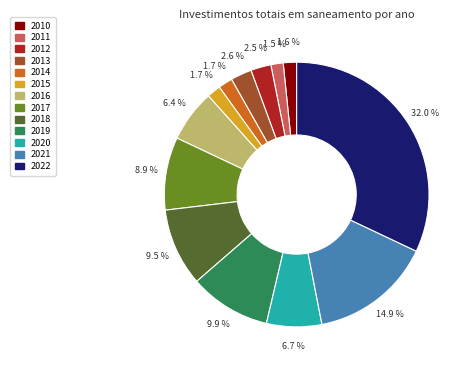

To the nearest percent, what percentage of the pie is 2022?

32%